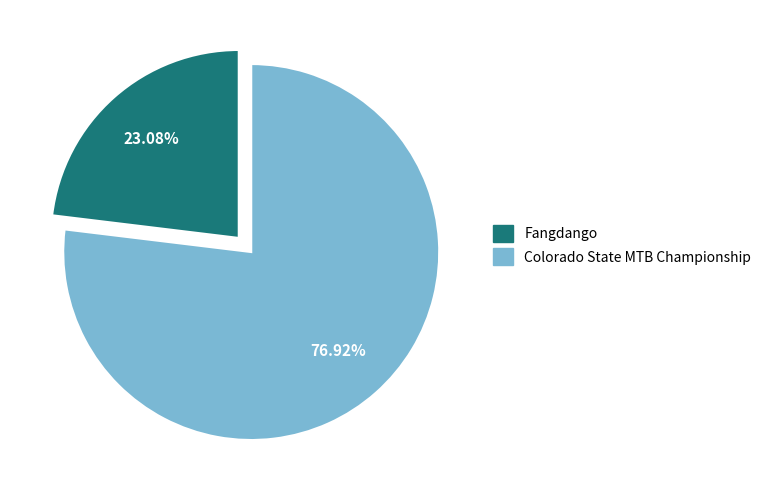

What is the smallest slice in the pie chart?

Fangdango